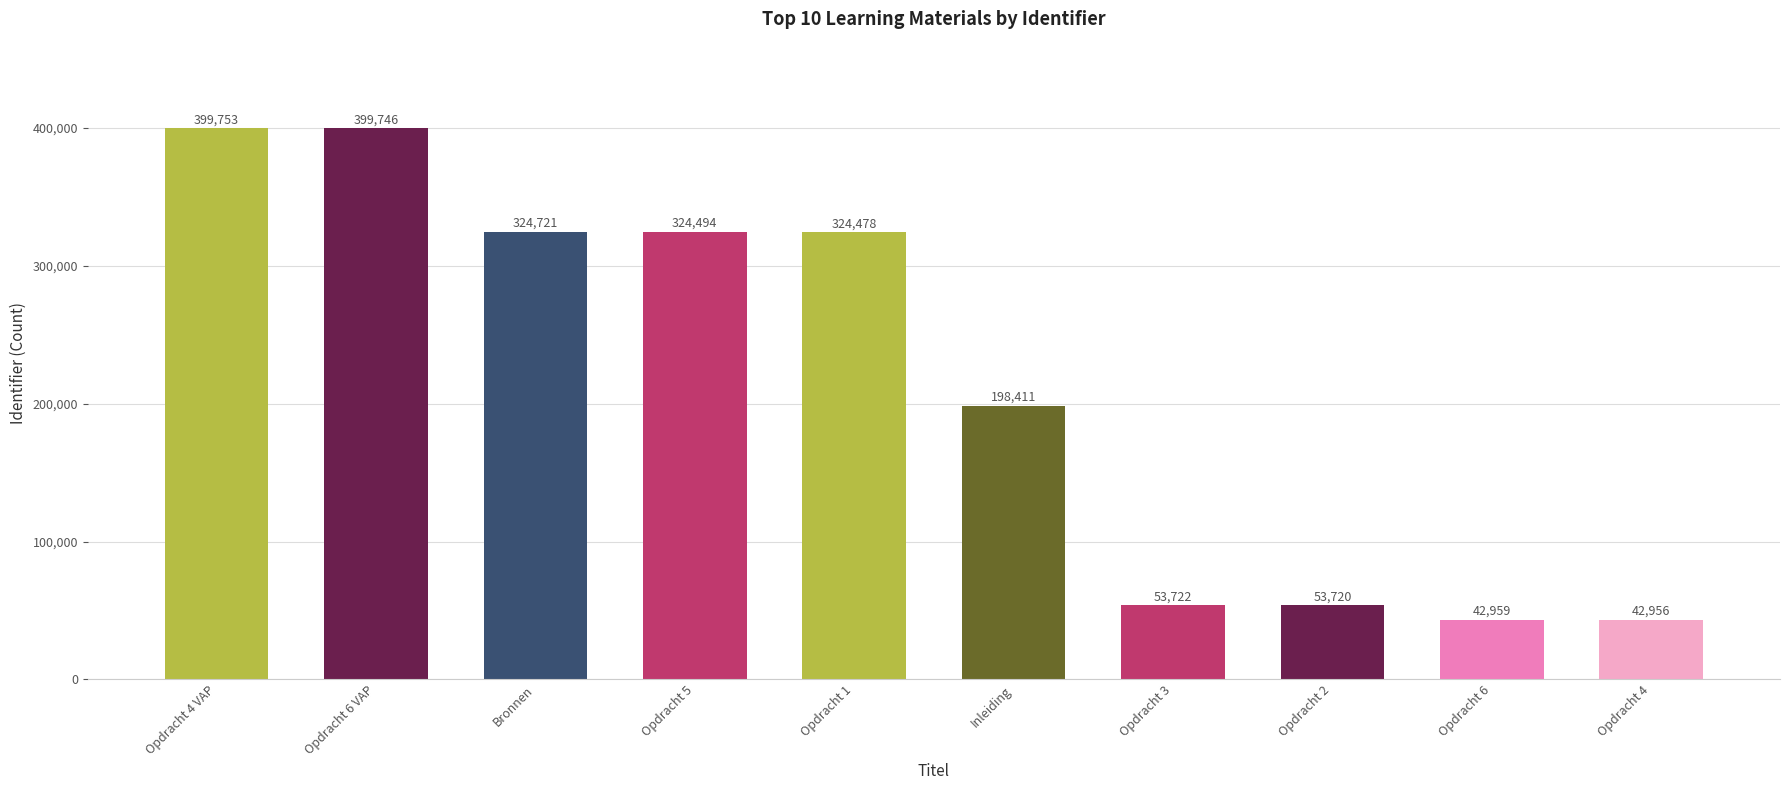

What is the value of the 10th bar from the left?

42956